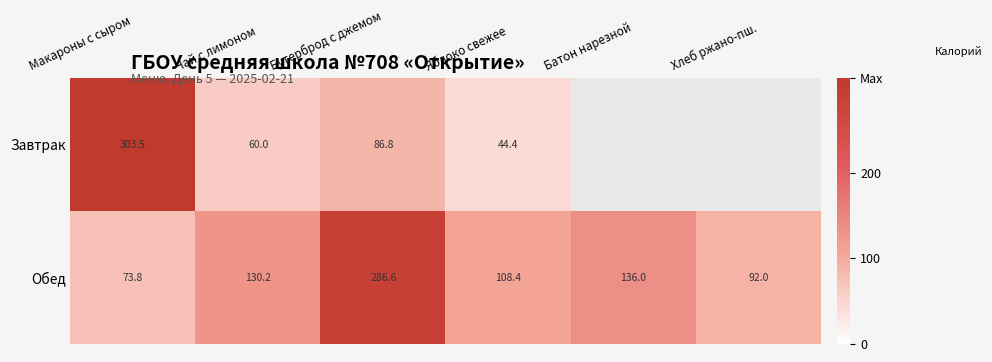

What is the difference between the maximum and minimum values in the Обед series?

212.8